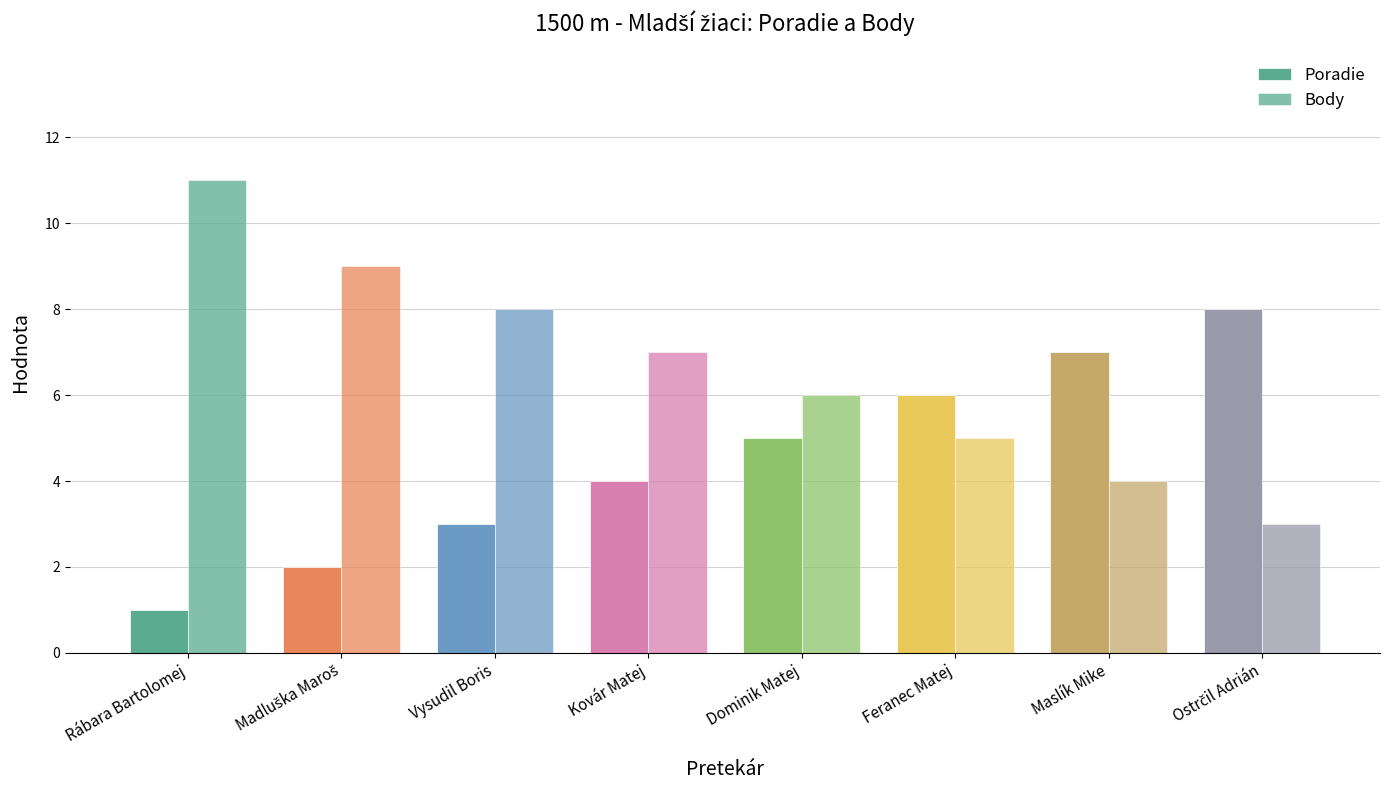

List the series in order of their peak value, highest first.

Body, Poradie